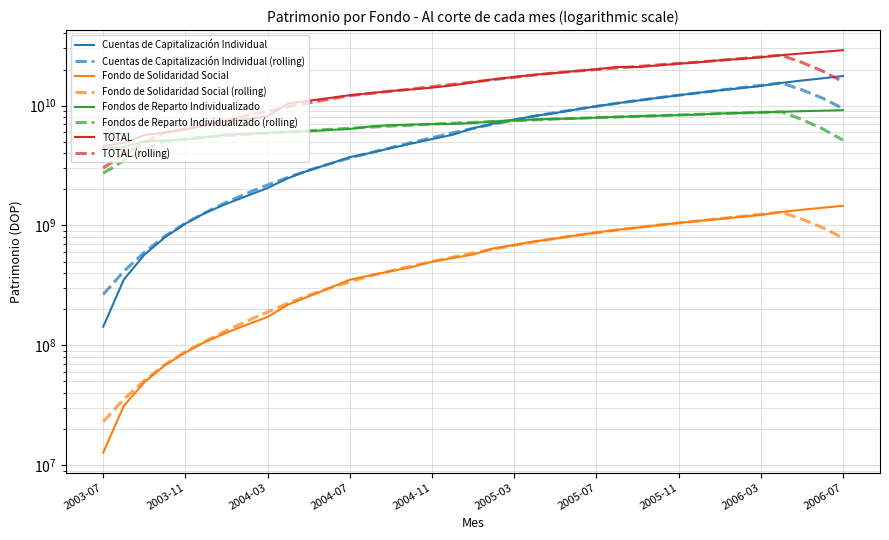

Is the value of Fondos de Reparto Individualizado at 2003-07 greater than the value of TOTAL at 2004-12?

No